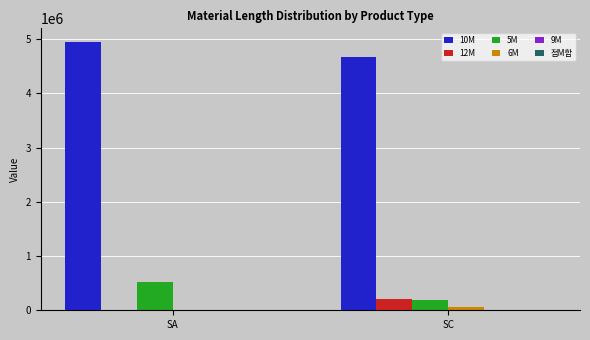

How many groups of bars are there?

2